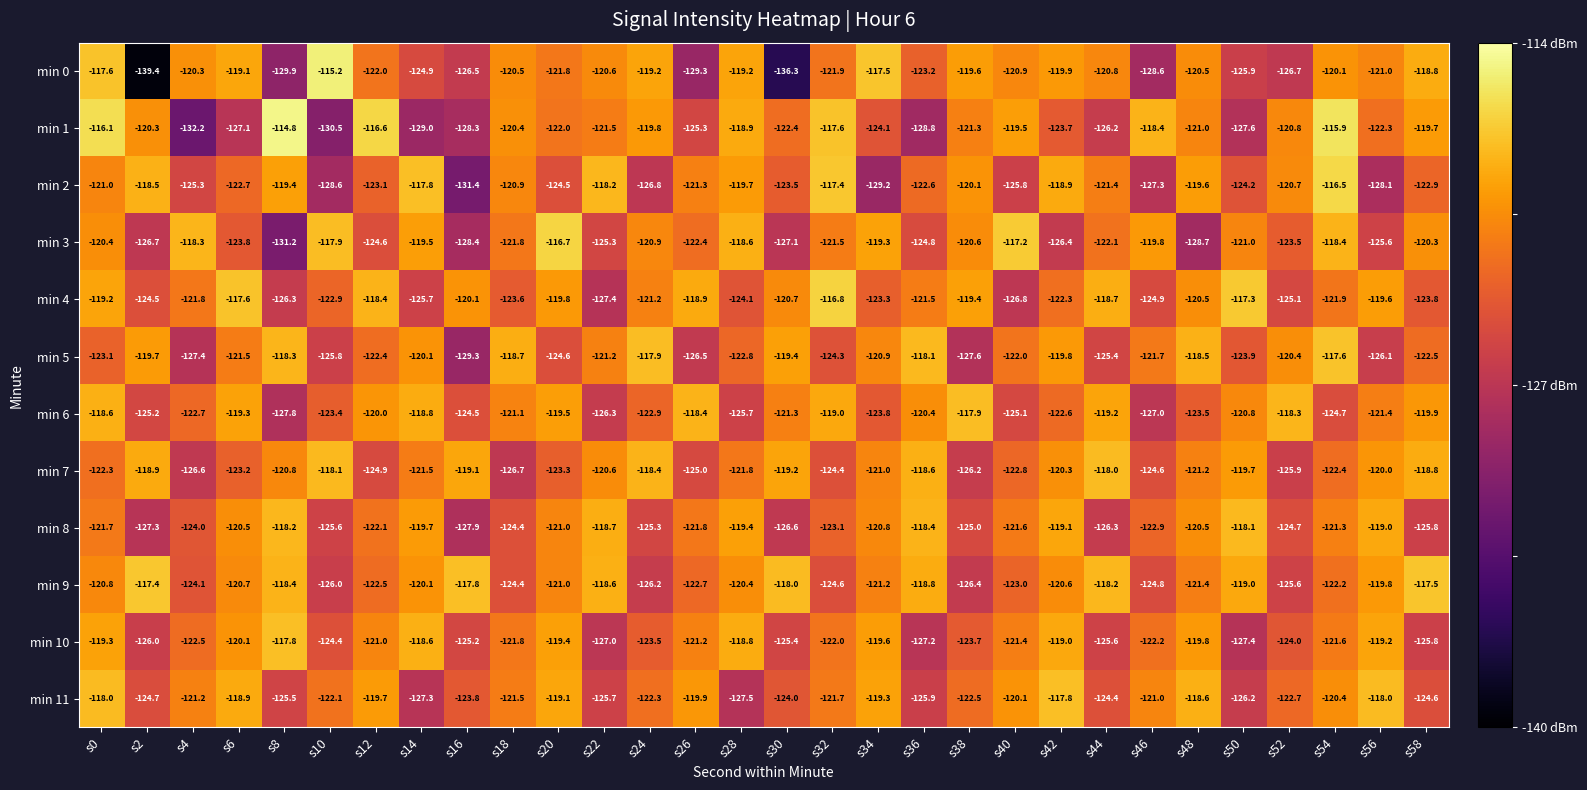

True or false: min 8 has a value of -118.7 at s22.

True